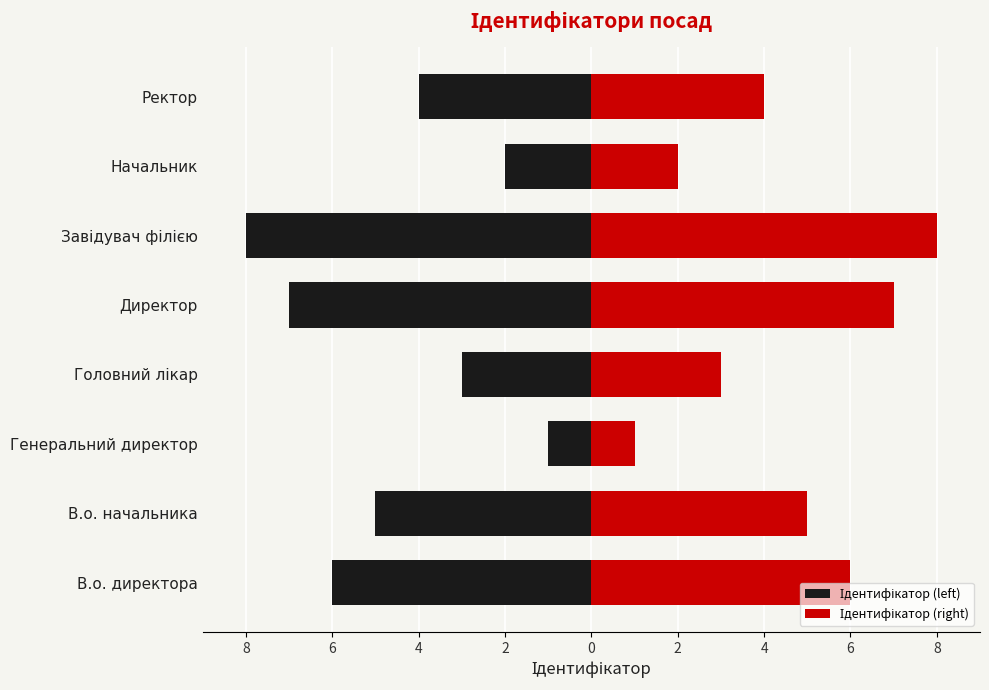

What are all the series names shown in the legend?

Ідентифікатор (left), Ідентифікатор (right)